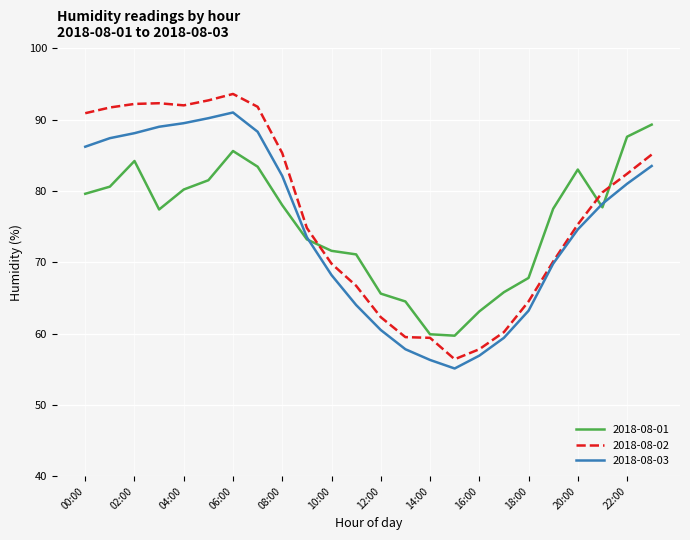

After their last crossing, which series has the higher values: 2018-08-03 or 2018-08-01?

2018-08-01